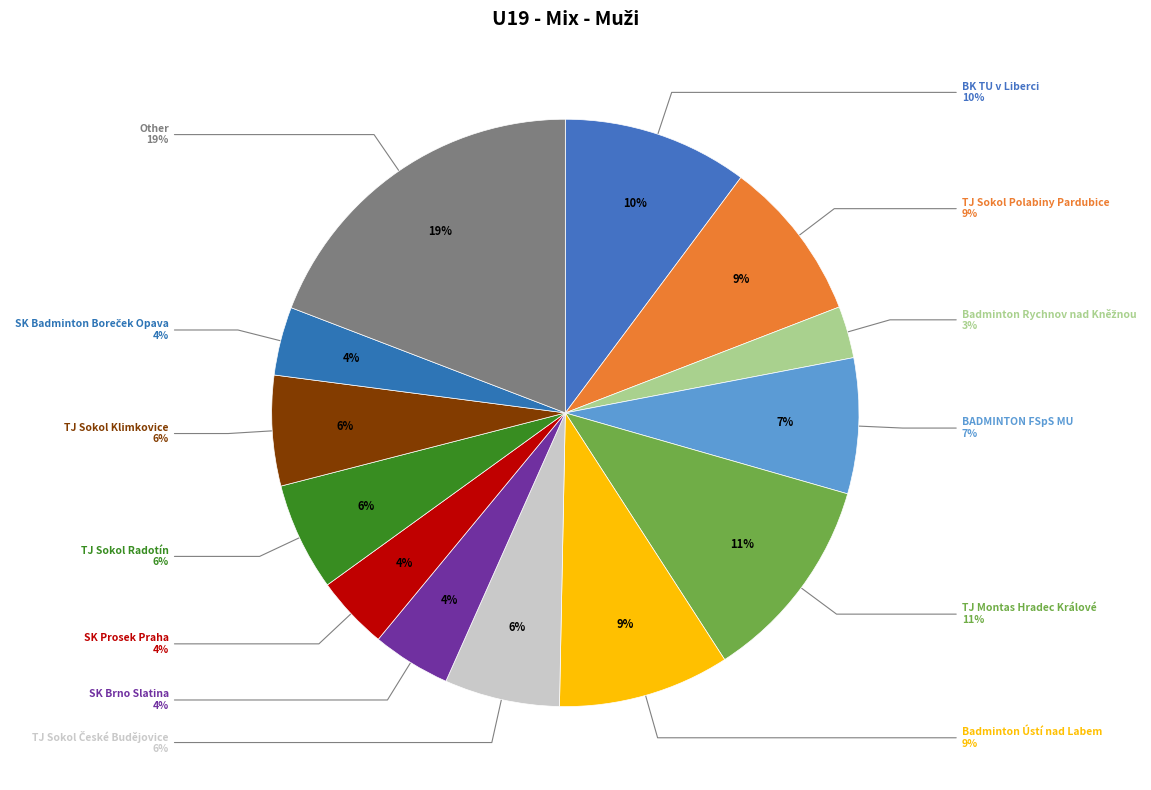

What percentage do TJ Sokol Klimkovice and SK Prosek Praha together represent?

10.1%